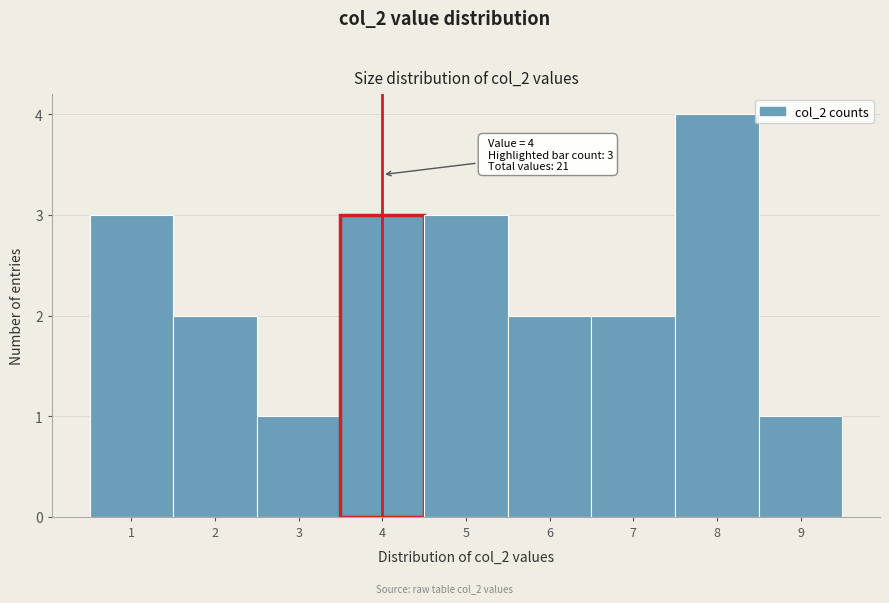

Which range on the x-axis has the tallest bar?

7.5 to 8.5